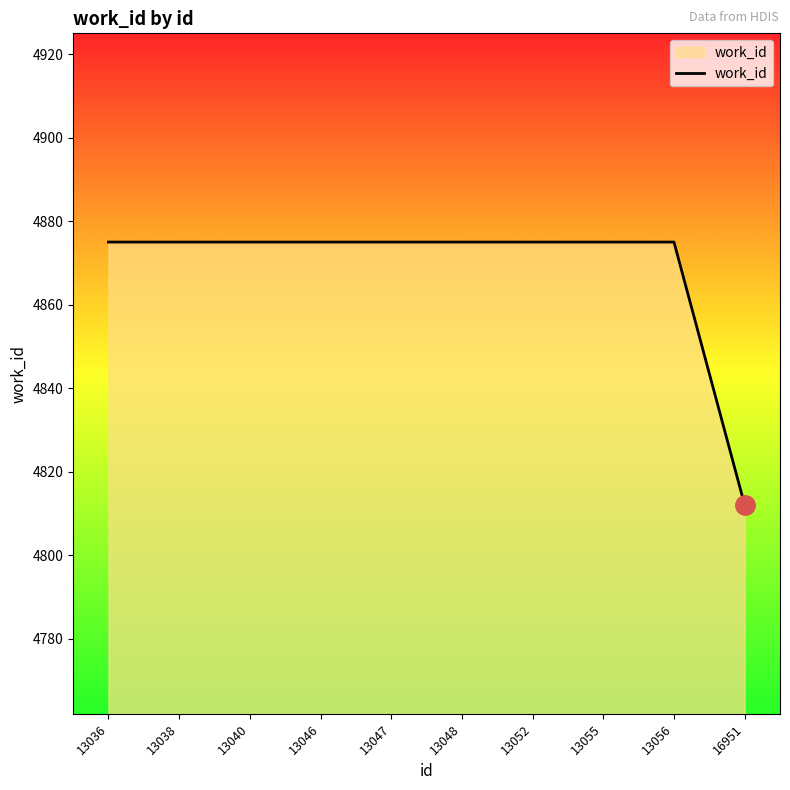

What is the minimum value shown in the chart?

4812